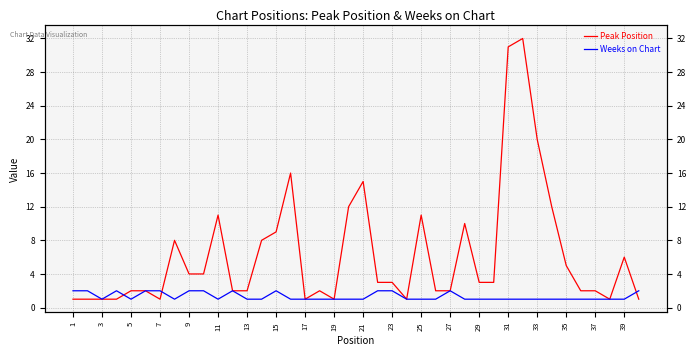

At how many categories does at least one series exceed 6?

13